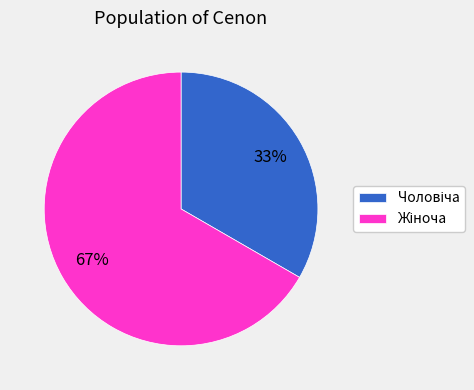

To the nearest percent, what is the average slice percentage?

50%